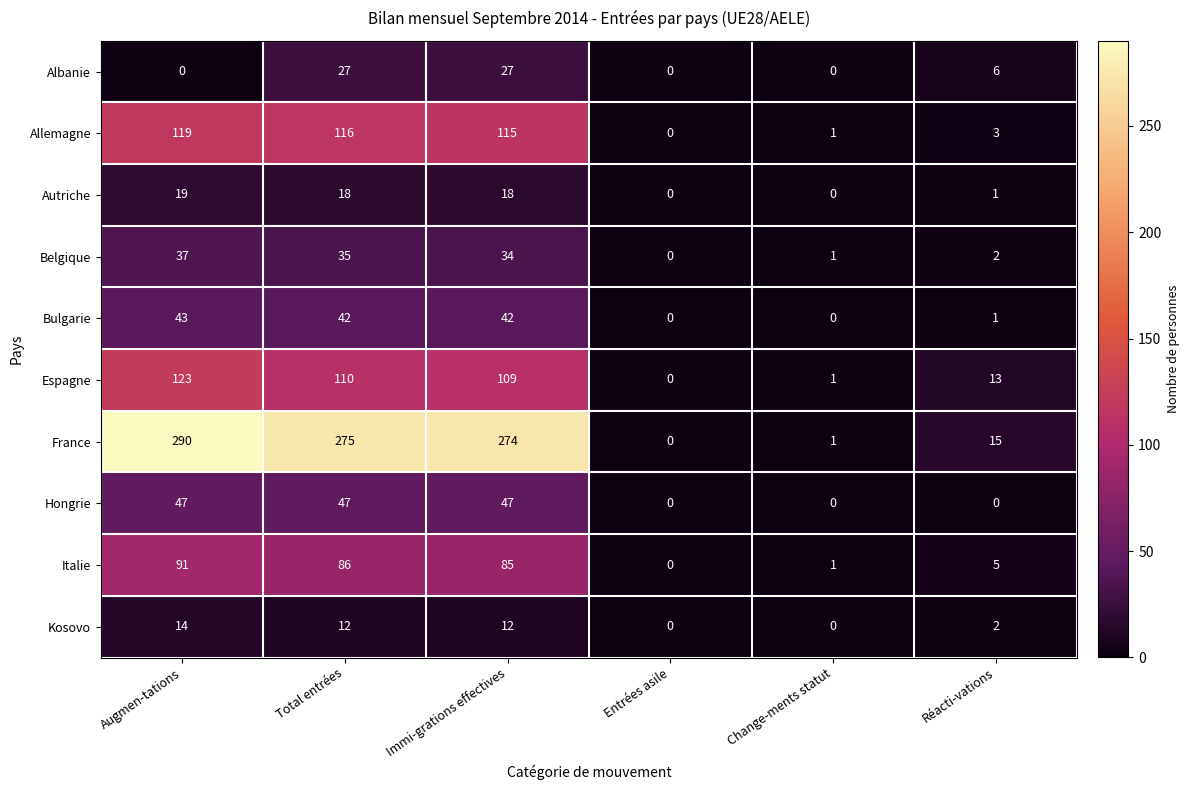

What is the sum of all Allemagne values?

354